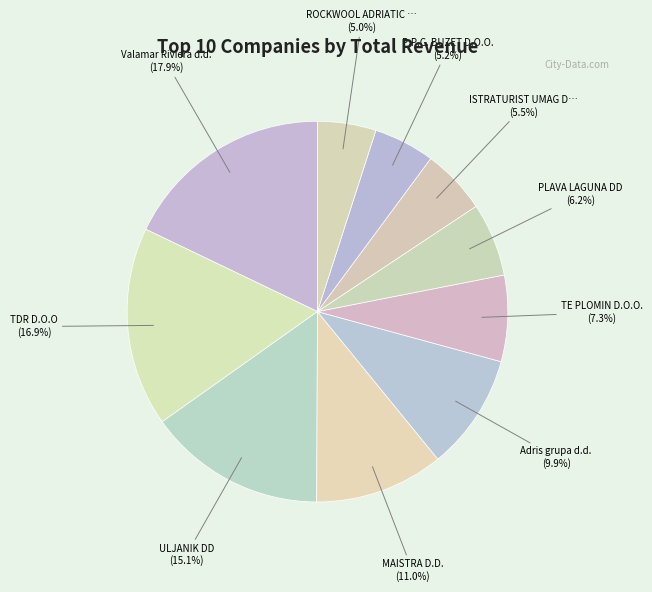

Which category has the smallest portion of the pie?

ROCKWOOL ADRIATIC D.O.O.